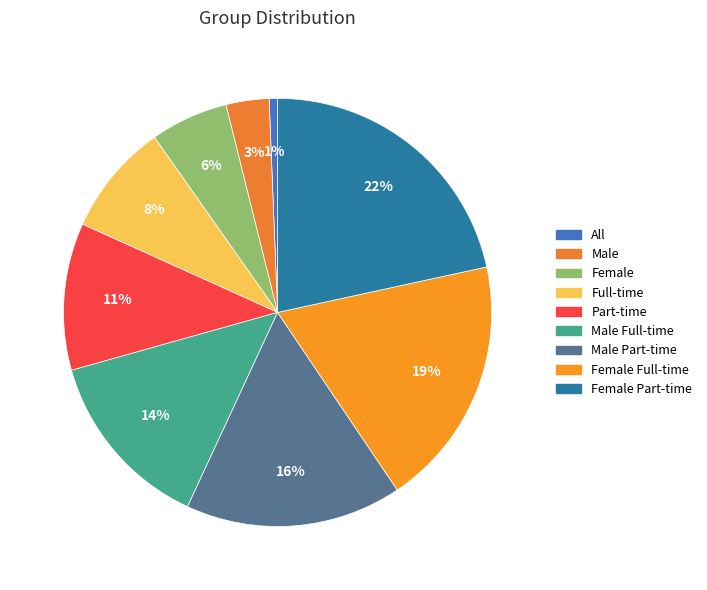

Does any single category account for the majority?

No